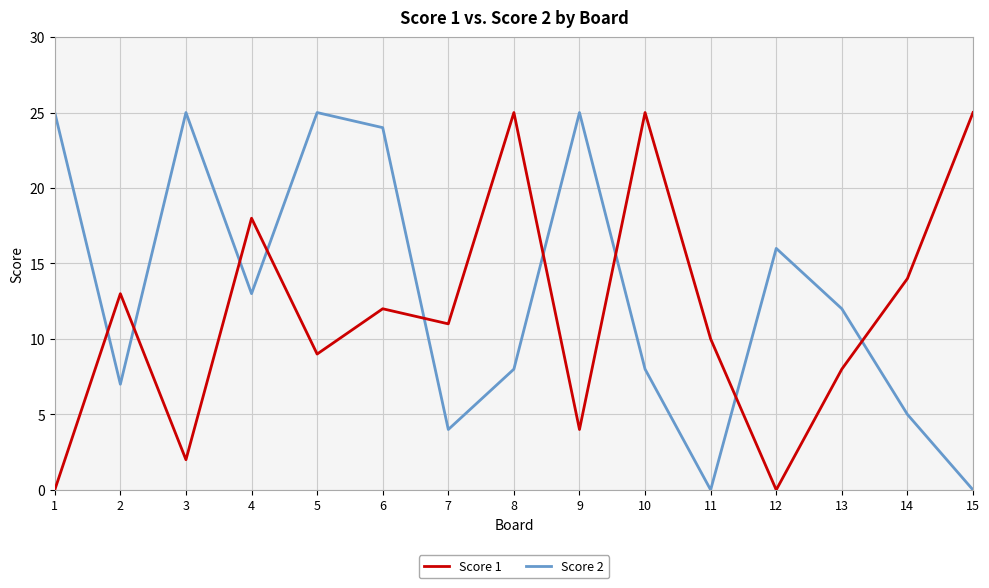

Rank the series by their average value, from lowest to highest.

Score 1, Score 2